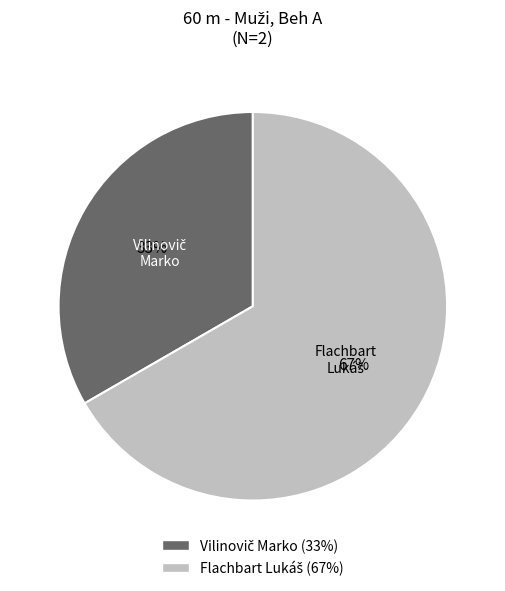

Is there a majority slice in this chart?

Yes